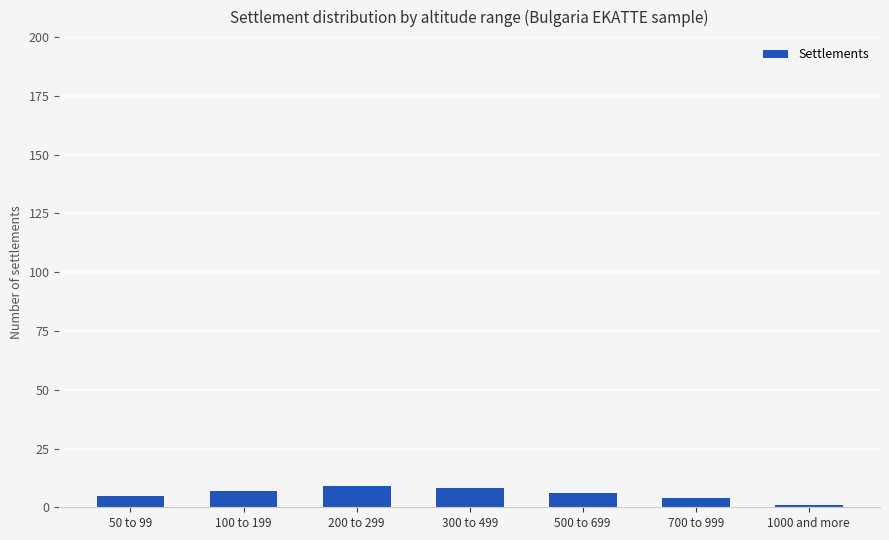

Reading right to left, what are all the values shown in this chart?

1	4	6	8	9	7	5